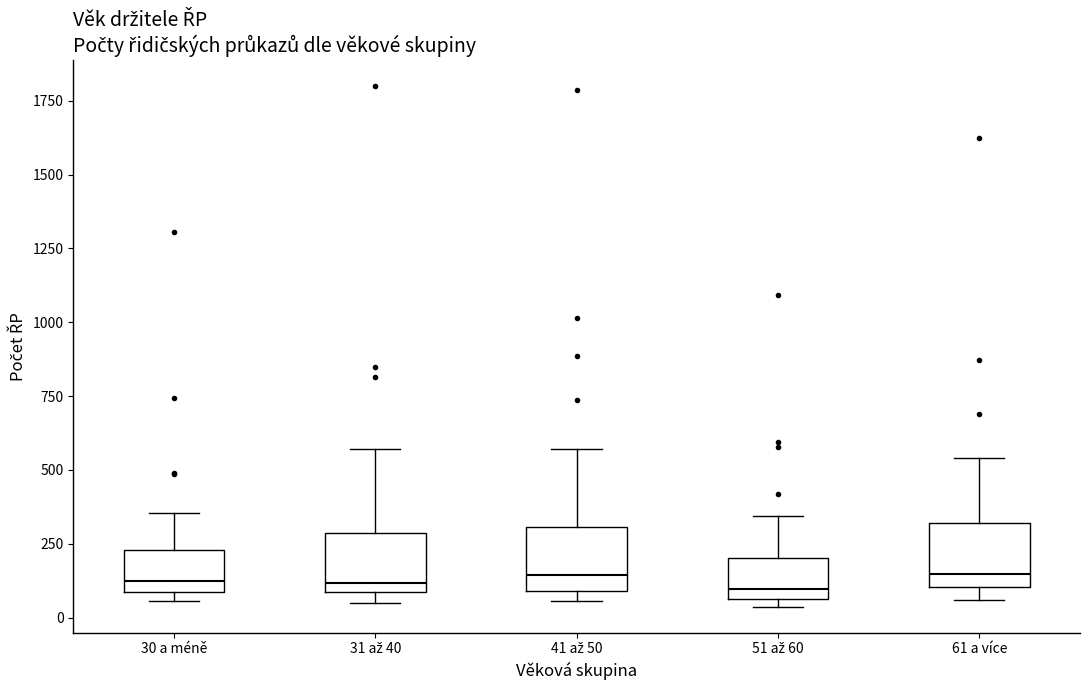

Reading left to right, read every box against the y-axis: the position of its median line, the range the box covers, and the ends of its whiskers. The values are not printed on the chart, so give them approximately, as read against the axis.

30 a méně: median 100 (just above the box's lower edge), box 100 to 250, whiskers 50 to 350
31 až 40: median 100 (just above the box's lower edge), box 100 to 300, whiskers 50 to 550
41 až 50: median 150, box 100 to 300, whiskers 50 to 550
51 až 60: median 100, box 50 to 200, whiskers 50 (just below the box's lower edge) to 350
61 a více: median 150, box 100 to 300, whiskers 50 to 550